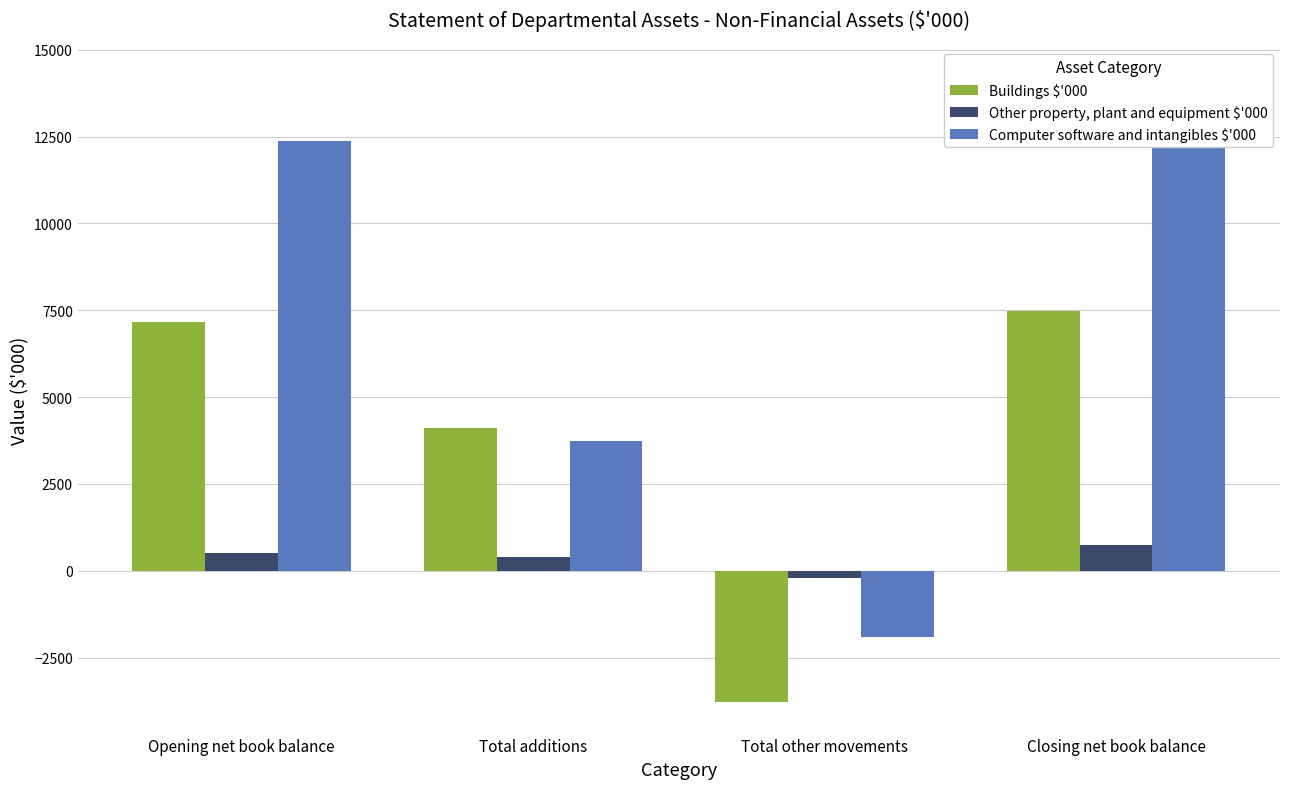

How many bars are there in each group?

3